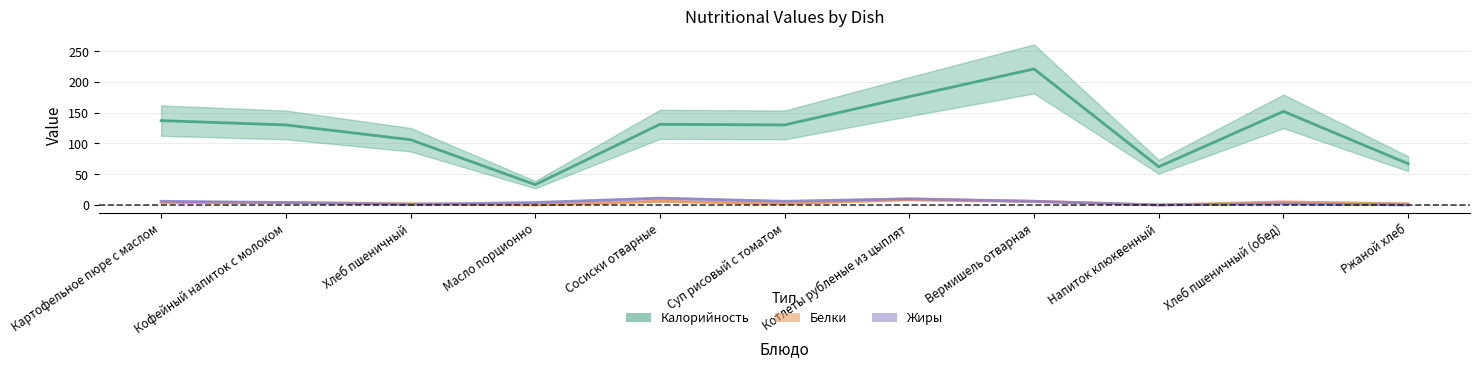

True or false: Белки and Калорийность cross at least once.

False